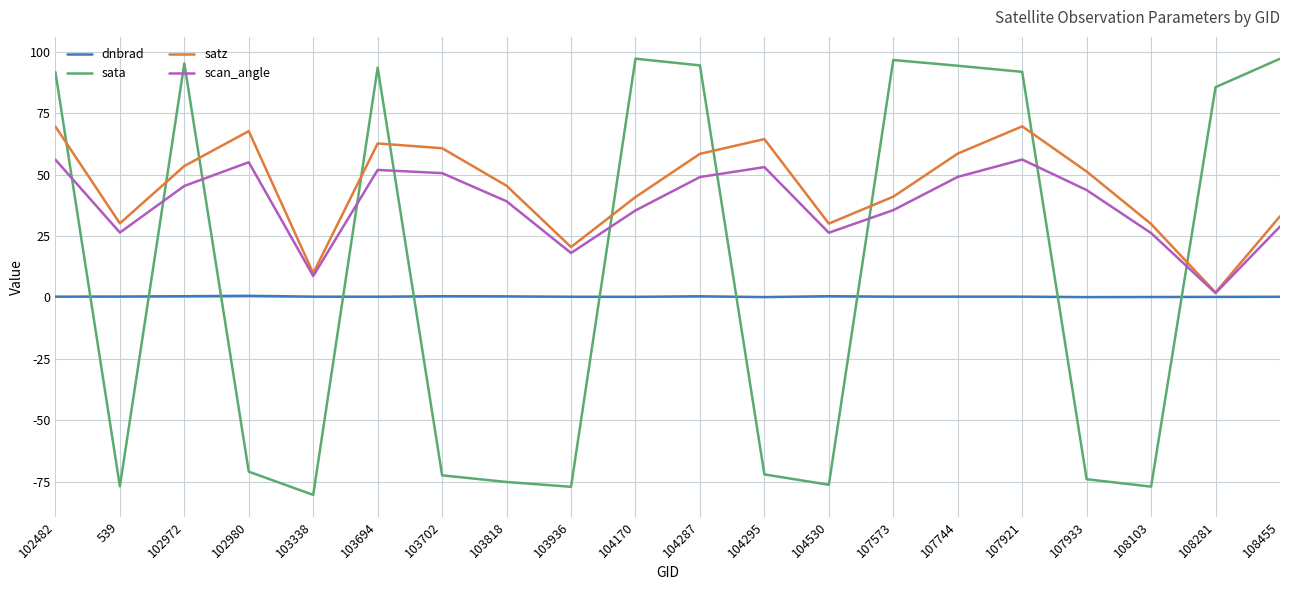

Which series has the largest total across all categories?

satz